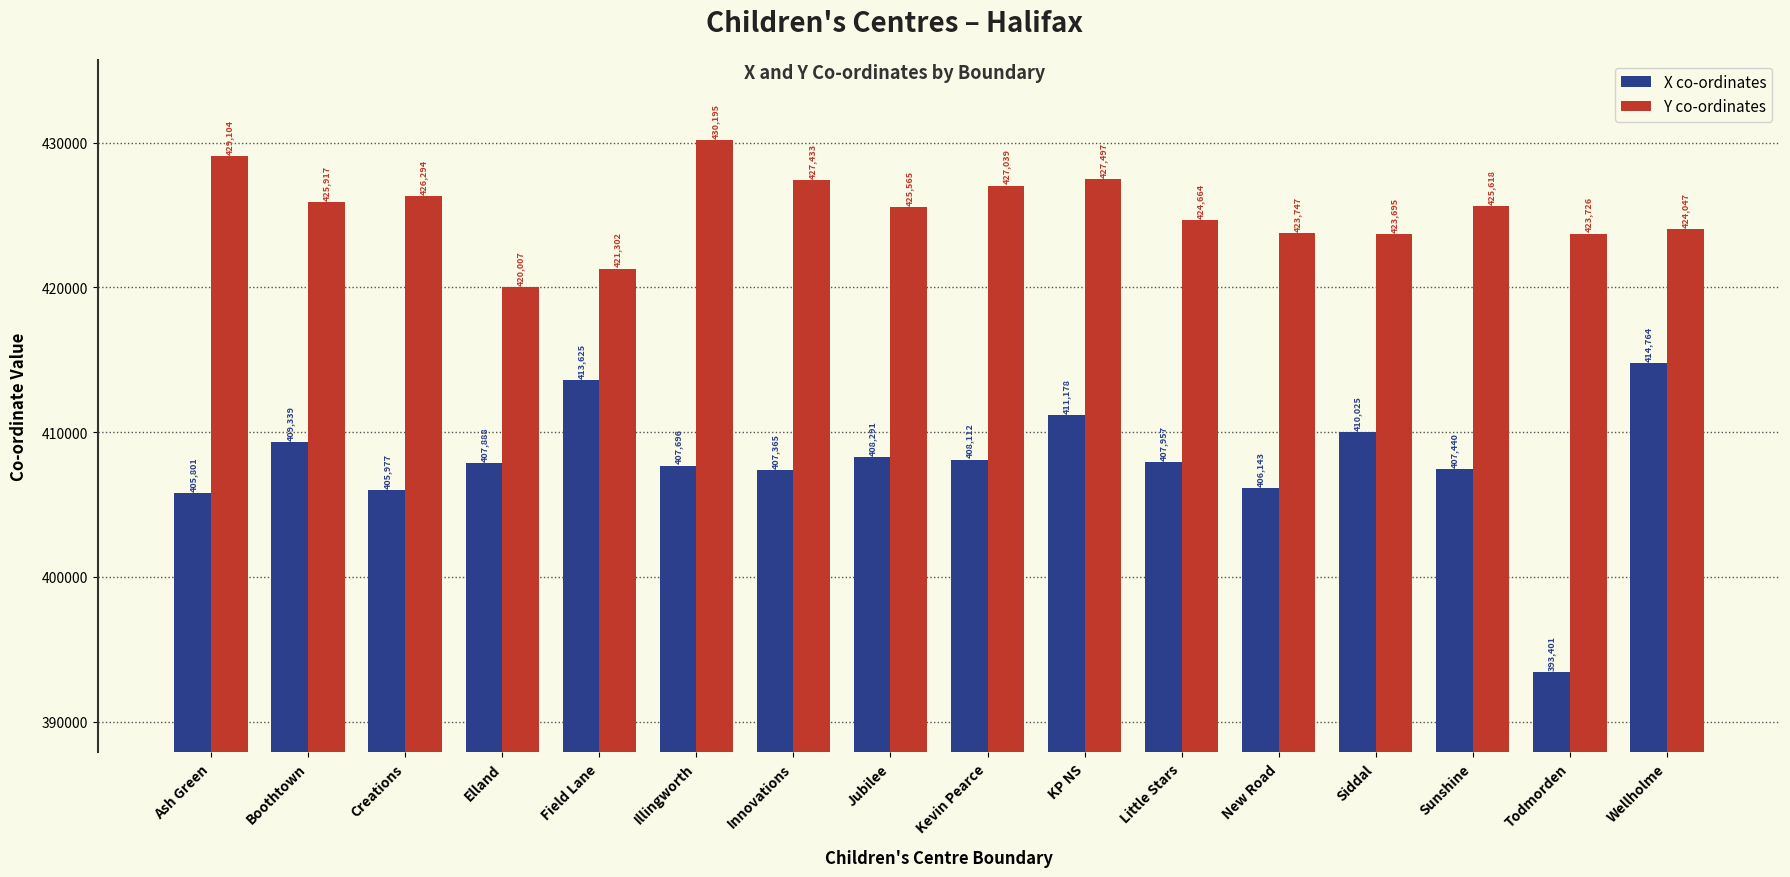

How many groups of bars are there?

16